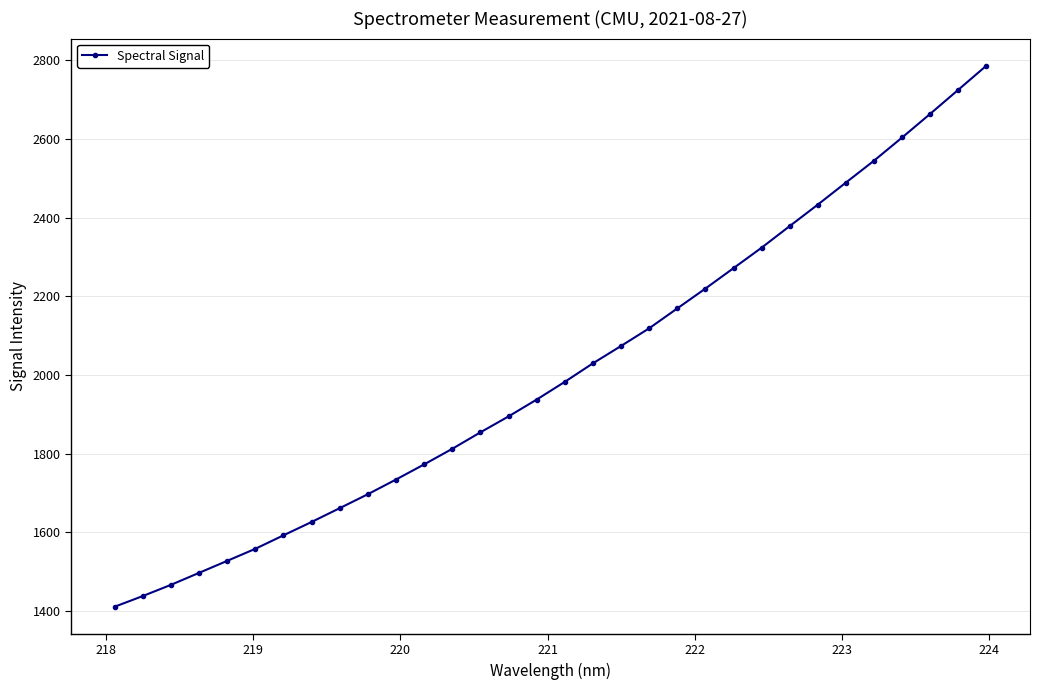

What is the average value?

2009.2